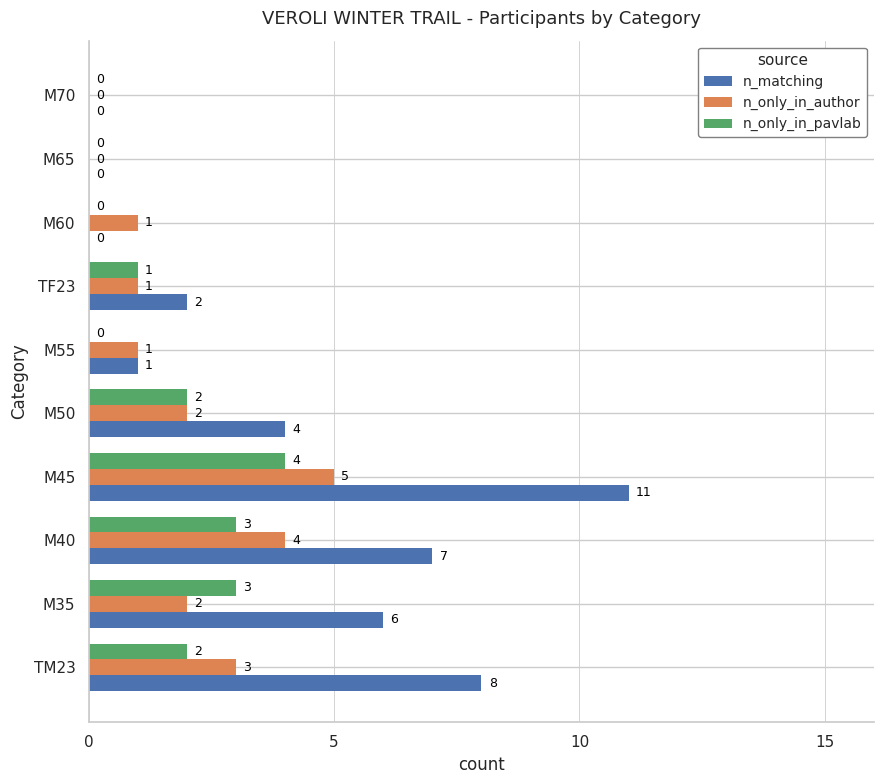

Count the number of categories in the chart.

10